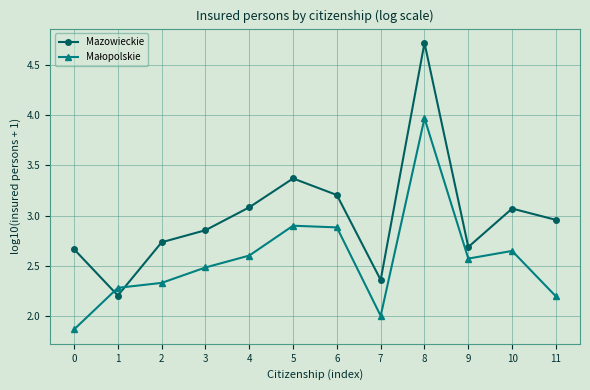

How many lines are shown in the chart?

2